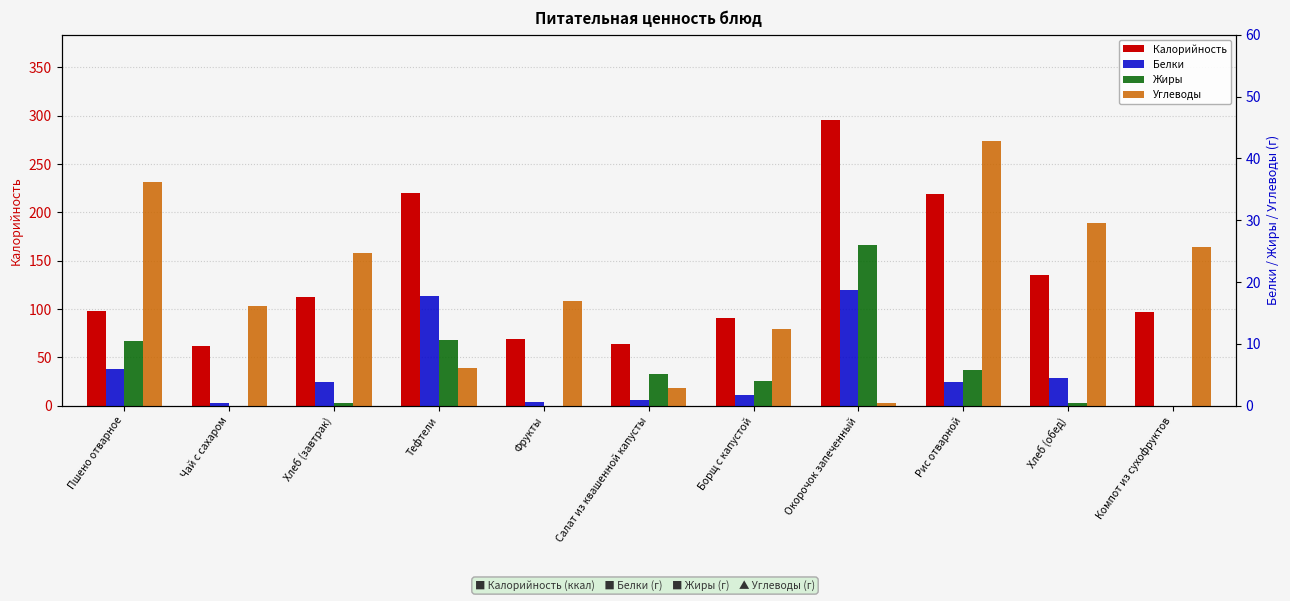

What is the difference between the highest and lowest values at Компот из сухофруктов?

97.3